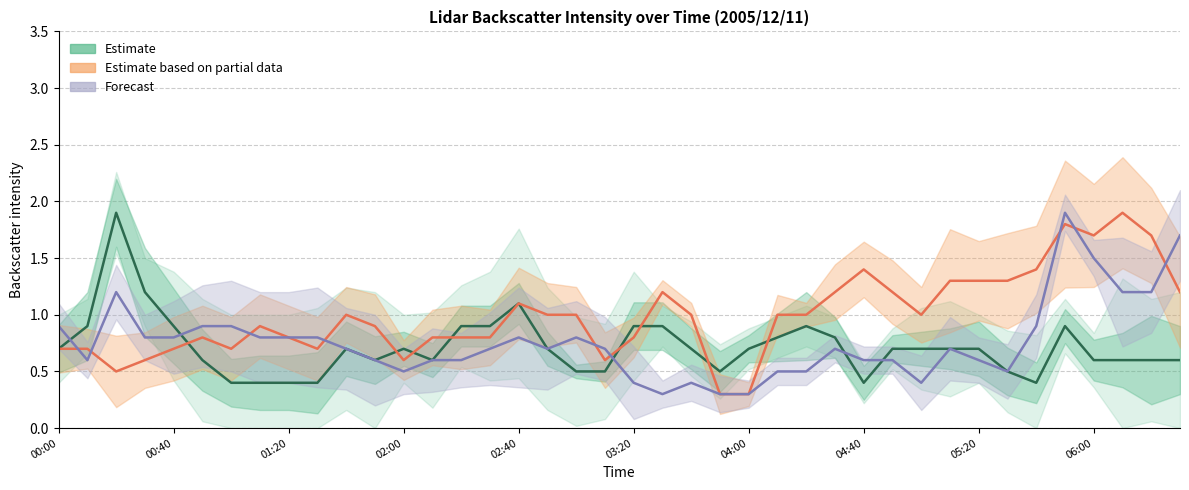

Is the value of Estimate based on partial data at 30 greater than the value of Forecast at 02:00?

Yes